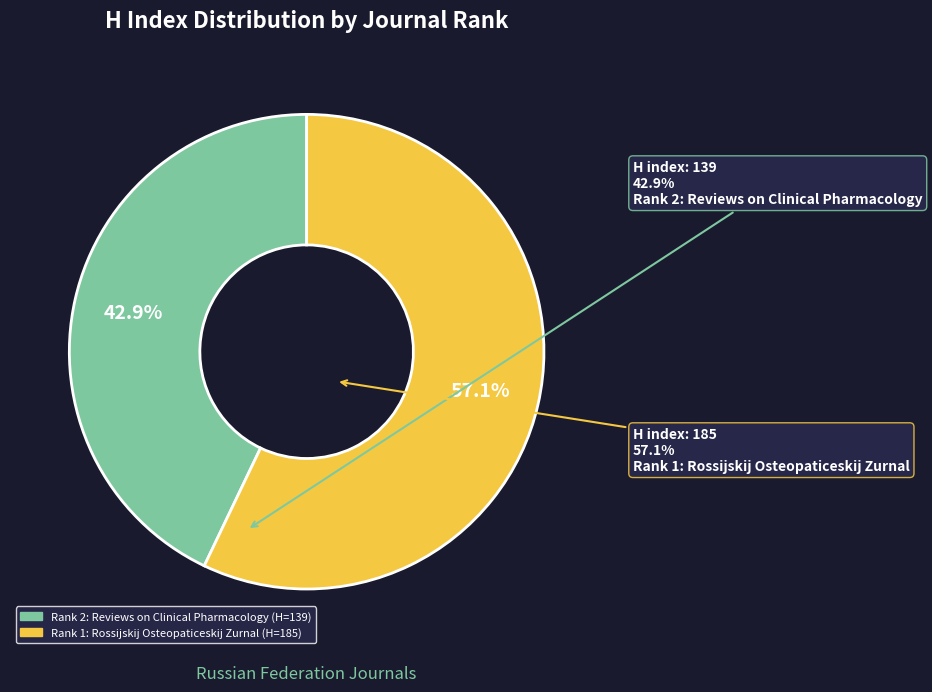

Is the sum of Rank 1: Rossijskij Osteopaticeskij Zurnal and Rank 2: Reviews on Clinical Pharmacology greater than half?

Yes